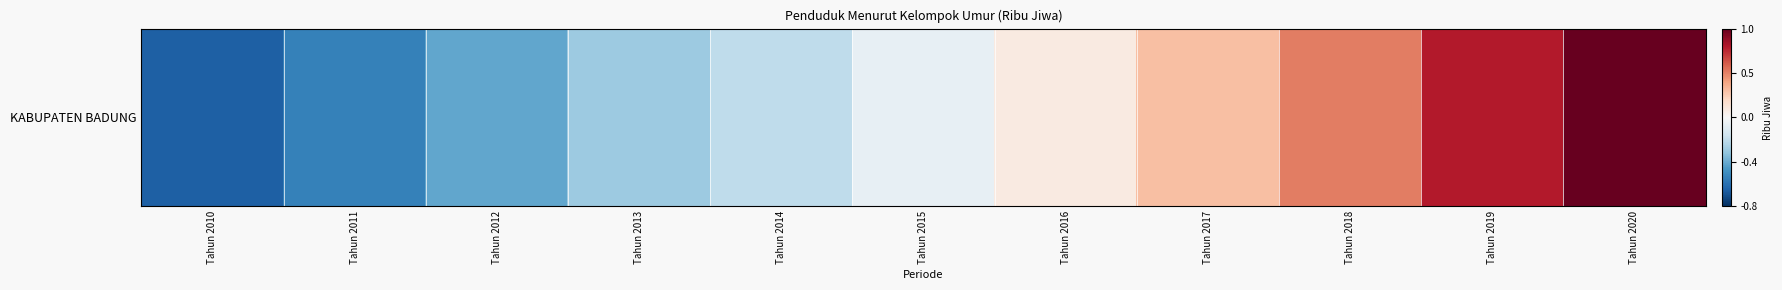

At which label is the value closest to 0?

Tahun 2015